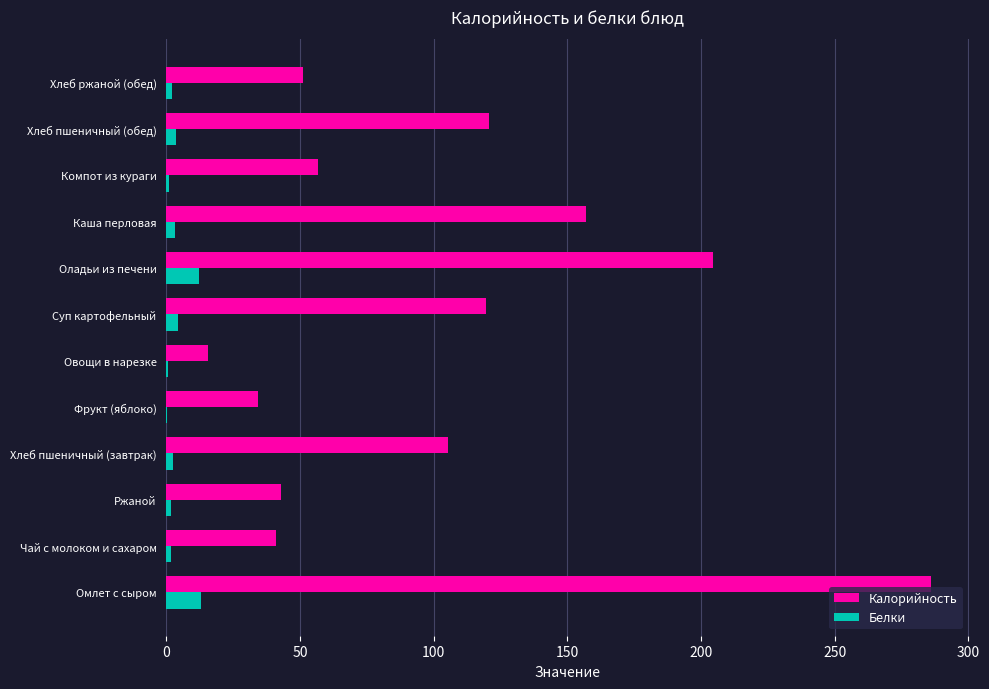

Between Каша перловая and Хлеб пшеничный (обед), which series saw the biggest shift?

Калорийность